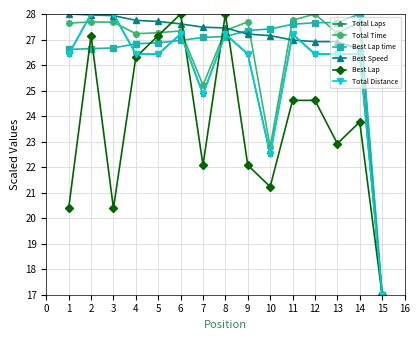

Is this an area chart (filled region under the line)?

No